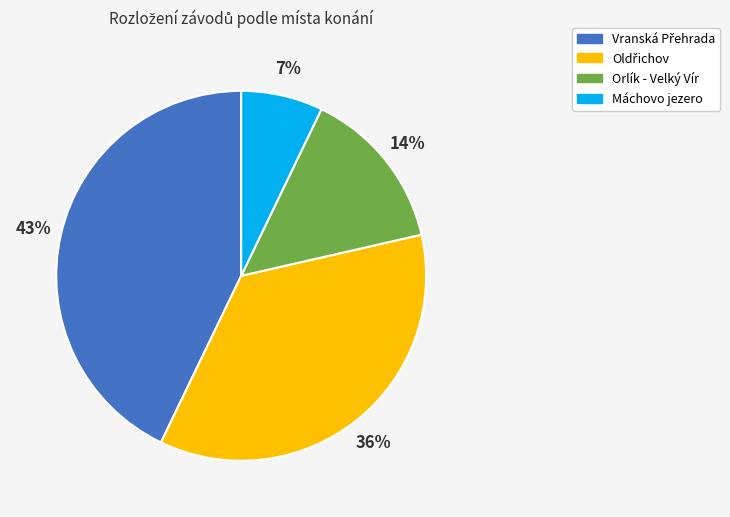

Does any single category account for the majority?

No